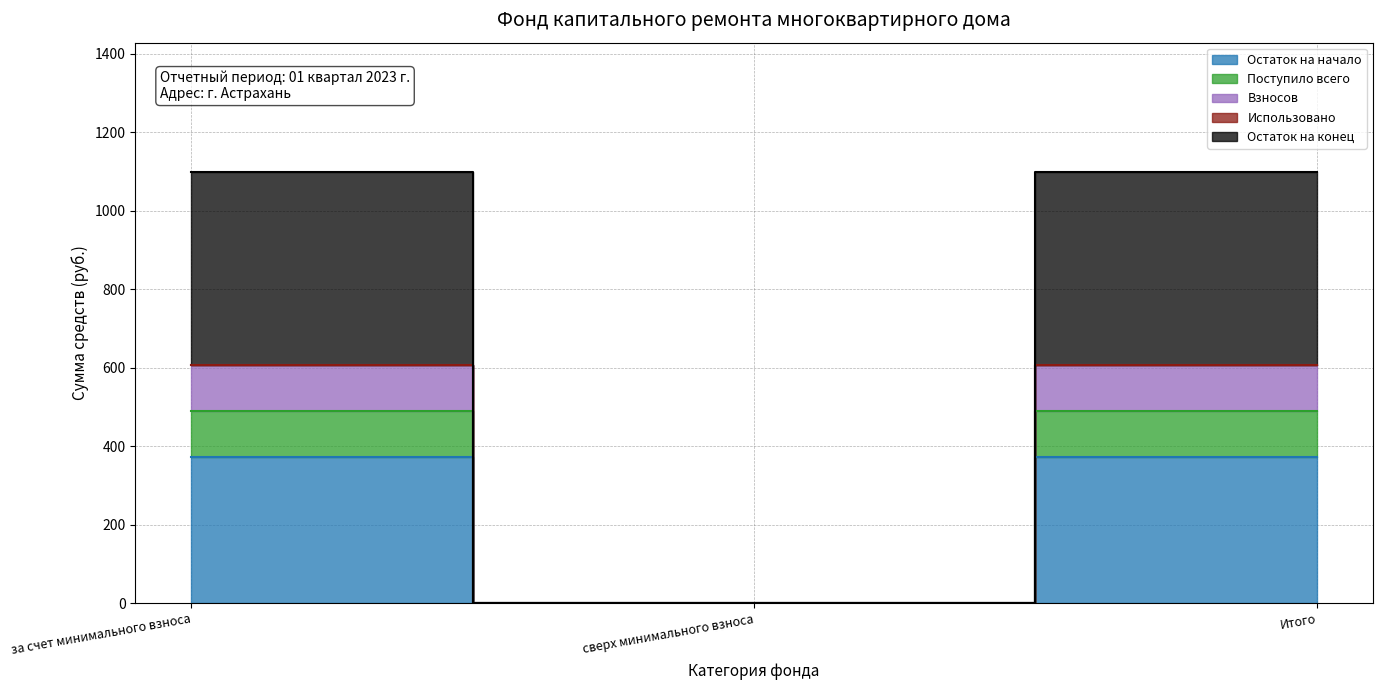

What position from the left is Итого?

3